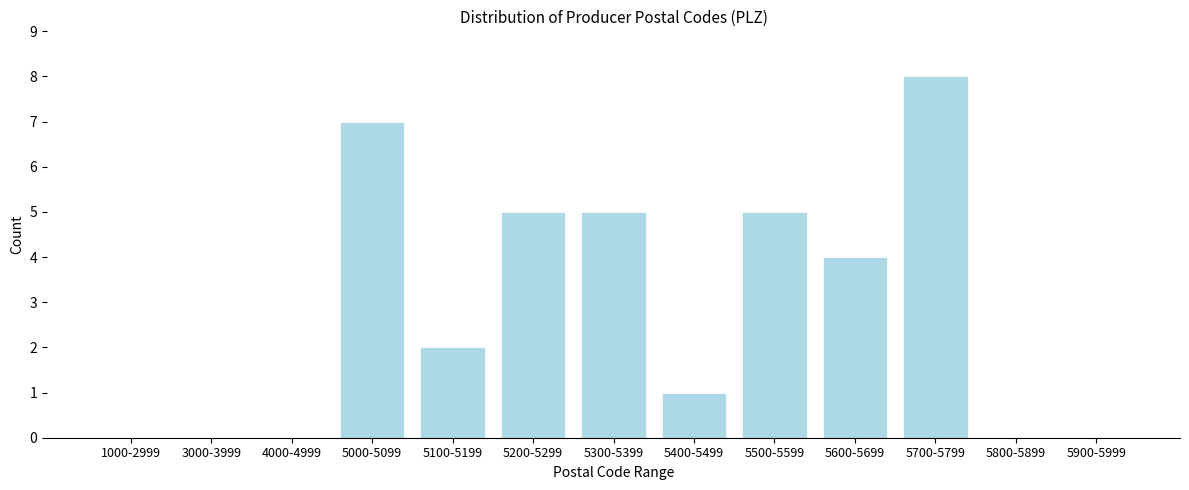

Reading left to right, what are all the values shown in this chart?

1000-2999=0	3000-3999=0	4000-4999=0	5000-5099=7	5100-5199=2	5200-5299=5	5300-5399=5	5400-5499=1	5500-5599=5	5600-5699=4	5700-5799=8	5800-5899=0	5900-5999=0